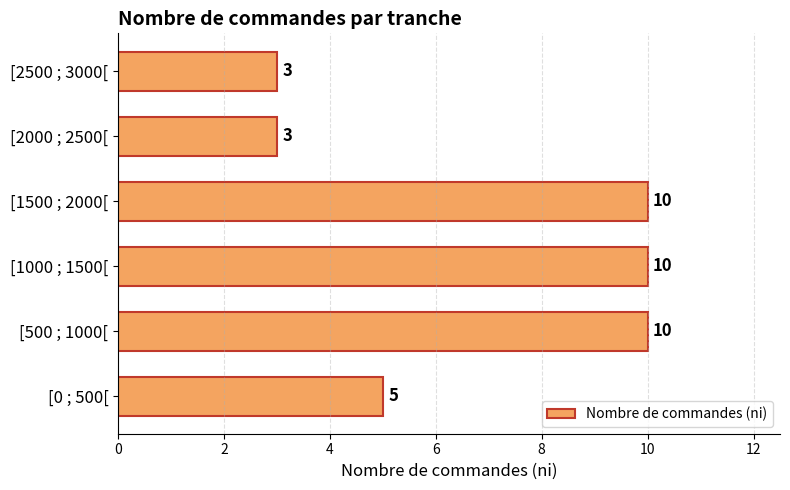

What is the difference between the maximum and minimum values?

7